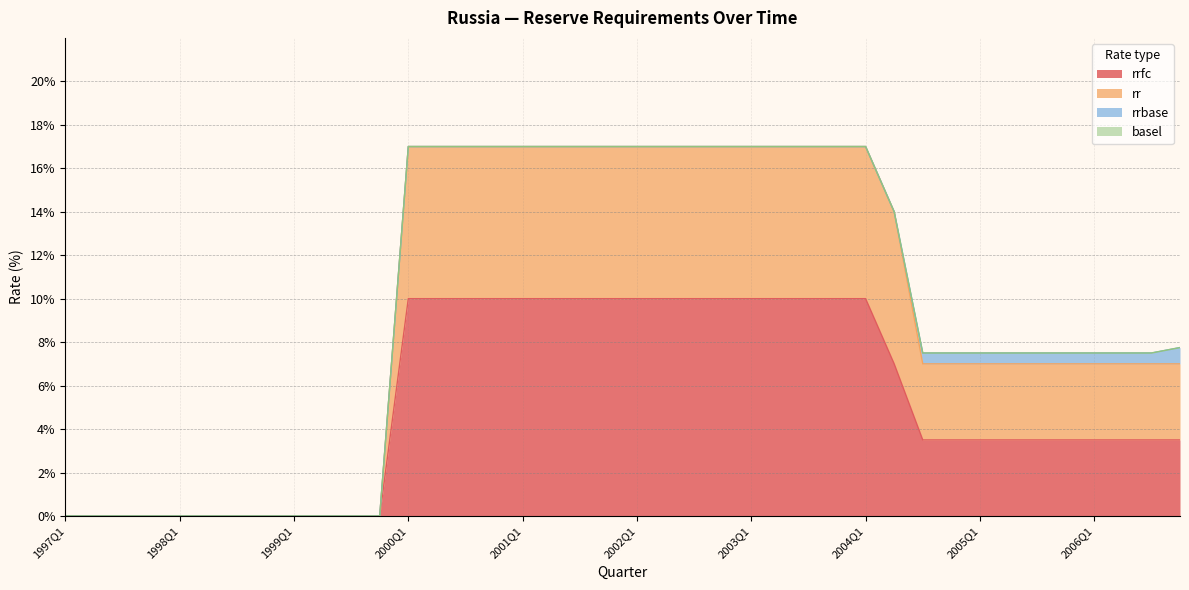

How many values in rrfc are above zero?

28